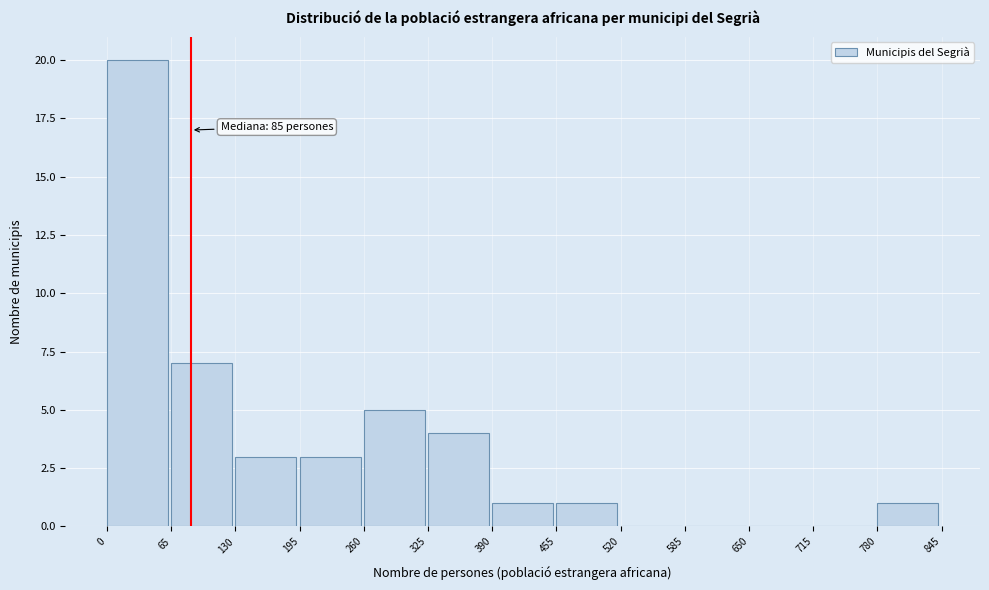

Which range on the x-axis has the tallest bar?

0 to 65